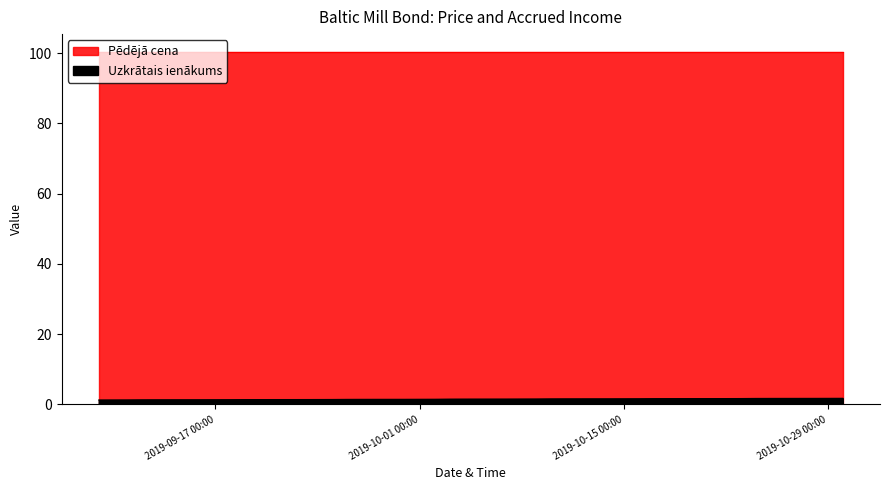

What position from the right is 2019-10-07?

21